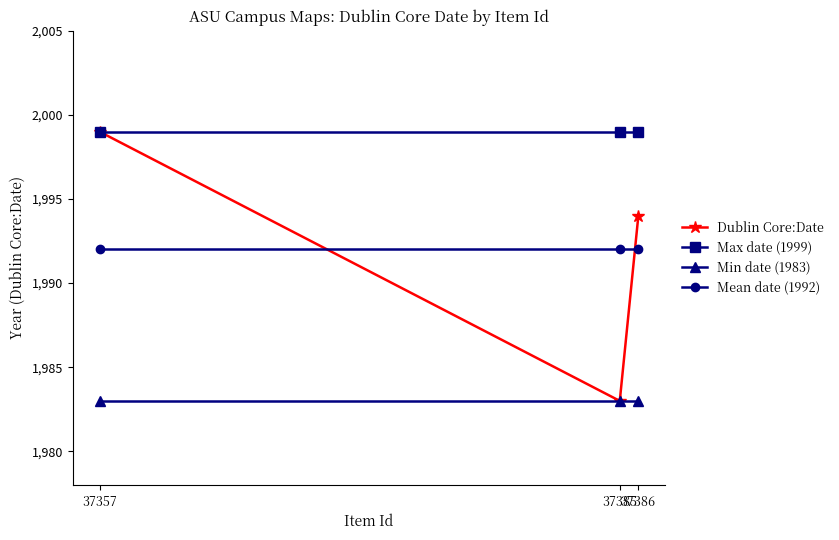

What is the maximum value shown in the chart?

1999